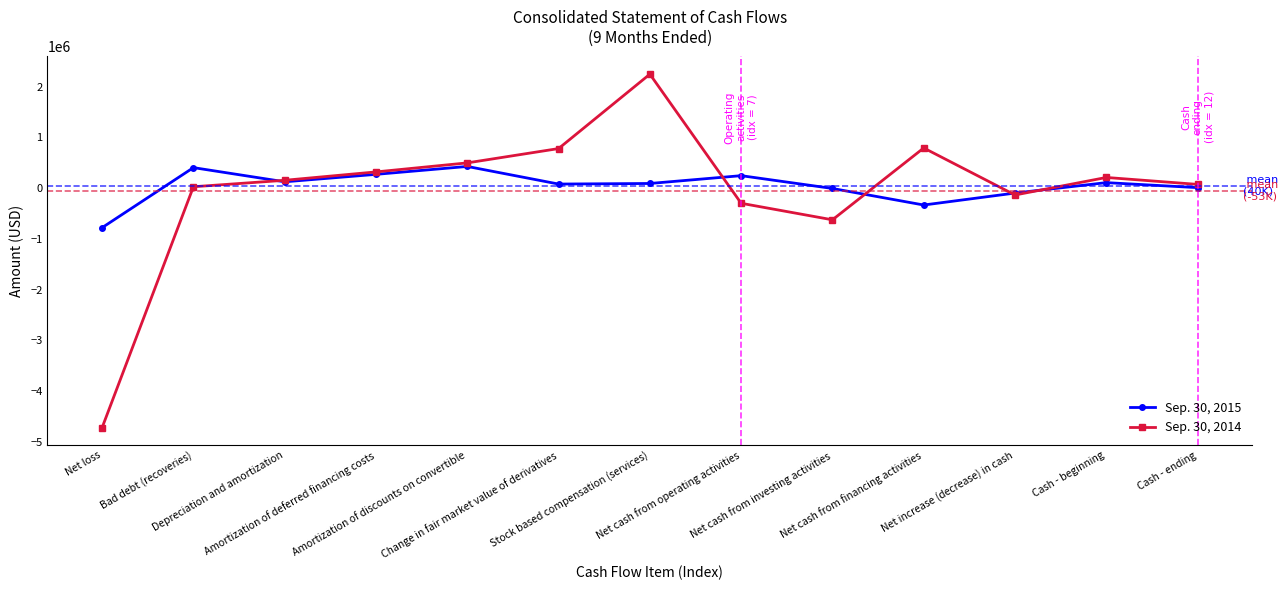

True or false: Sep. 30, 2014 and Sep. 30, 2015 intersect in this chart.

True